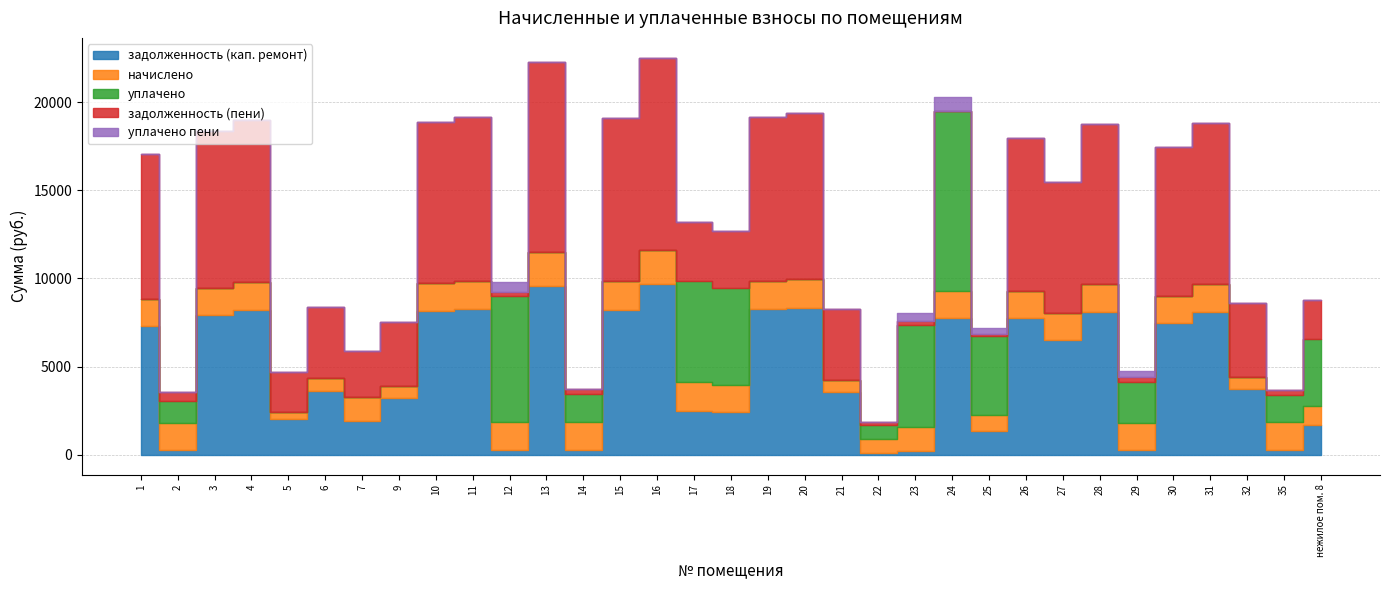

At which label does начислено reach its minimum?

5